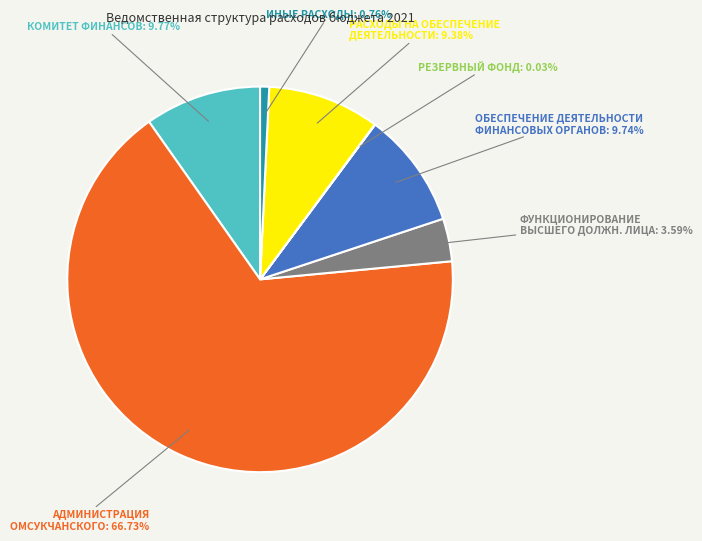

Is there any slice that represents more than half of the pie?

Yes